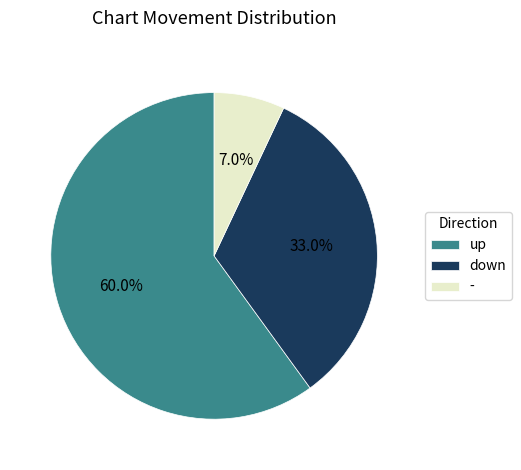

How many slices are in this pie chart?

3